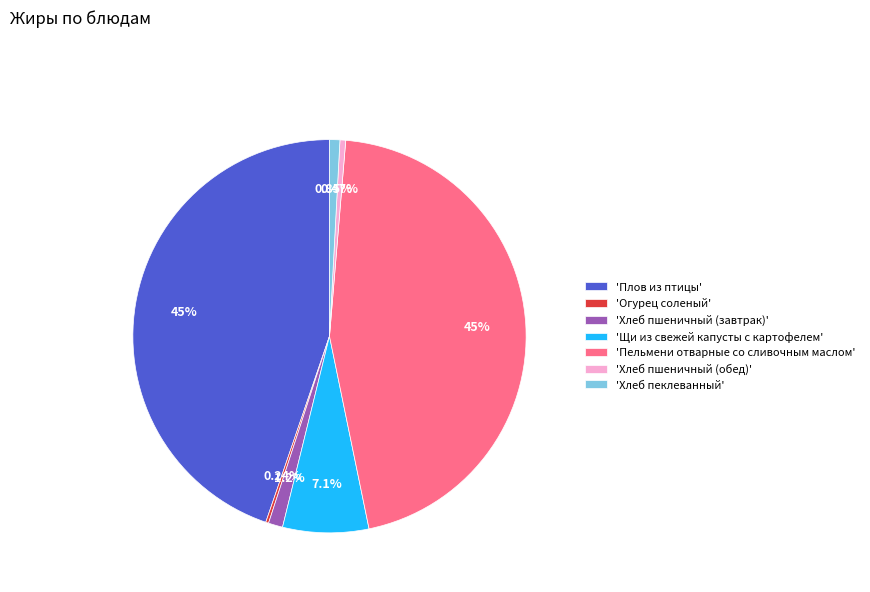

Which slice is the largest?

'Пельмени отварные со сливочным маслом'